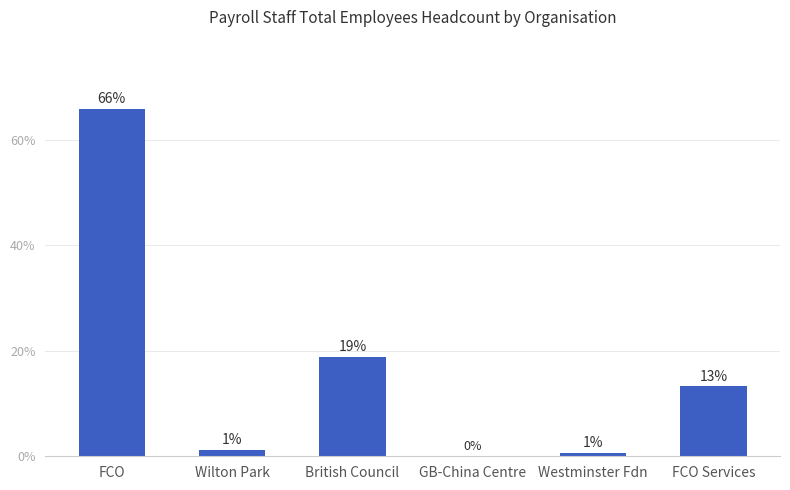

Reading right to left, what are all the values shown in this chart?

FCO Services=13.3	Westminster Fdn=0.6	GB-China Centre=0.1	British Council=18.8	Wilton Park=1.2	FCO=65.9